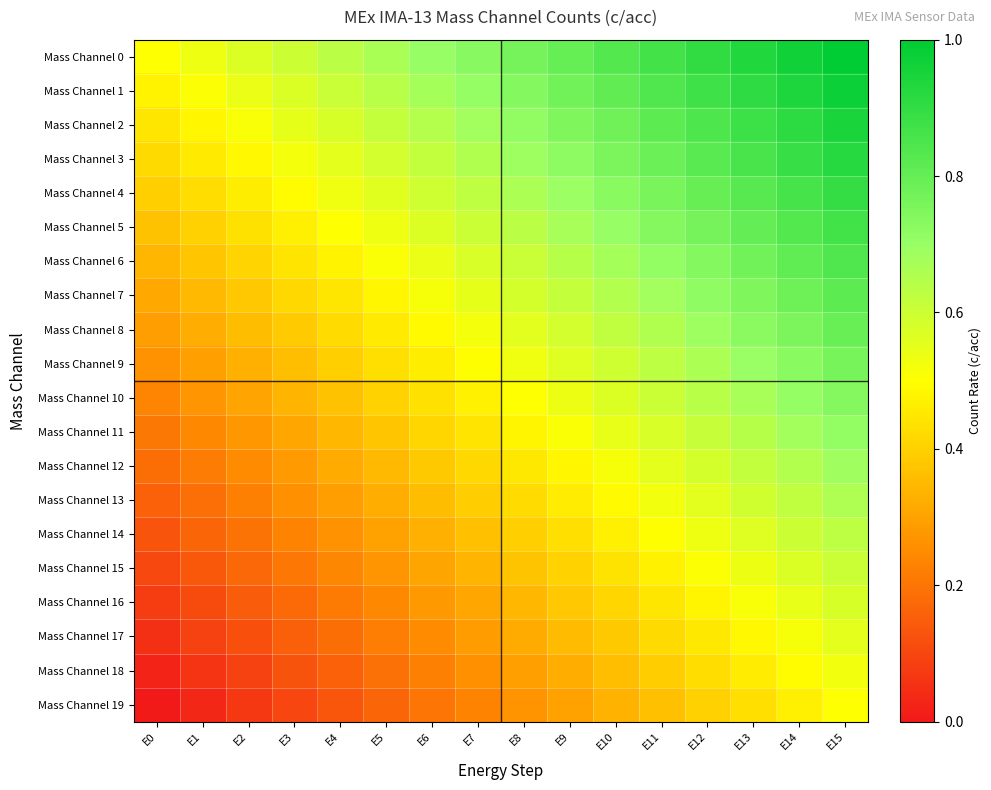

Rank the series at E12 from lowest to highest value.

Mass Channel 19, Mass Channel 18, Mass Channel 17, Mass Channel 16, Mass Channel 15, Mass Channel 14, Mass Channel 13, Mass Channel 12, Mass Channel 11, Mass Channel 10, Mass Channel 9, Mass Channel 8, Mass Channel 7, Mass Channel 6, Mass Channel 5, Mass Channel 4, Mass Channel 3, Mass Channel 2, Mass Channel 1, Mass Channel 0